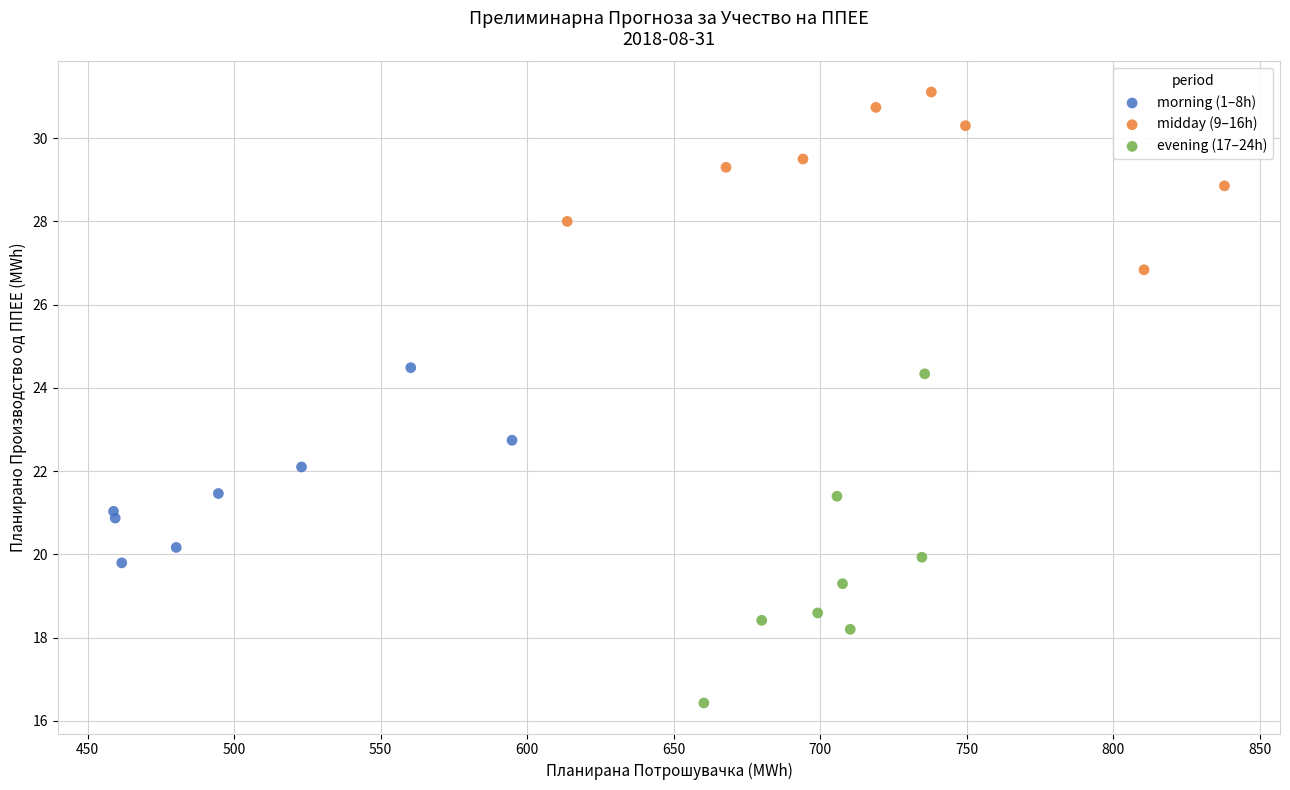

Which series reaches the maximum Y coordinate?

midday (9–16h)